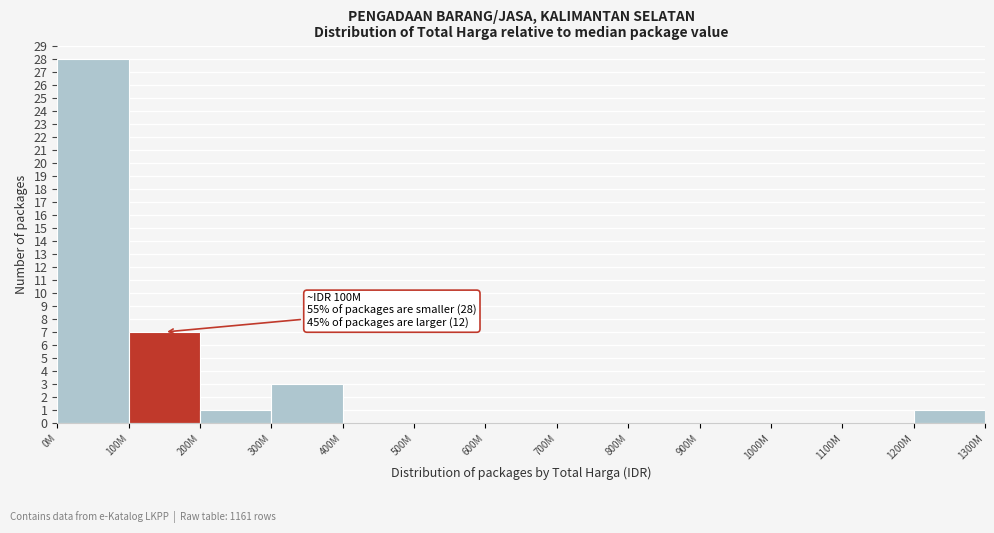

Reading left to right, what are all the values shown in this chart?

0M=28	100M=7	200M=1	300M=3	400M=0	500M=0	600M=0	700M=0	800M=0	900M=0	1000M=0	1100M=0	1200M=1